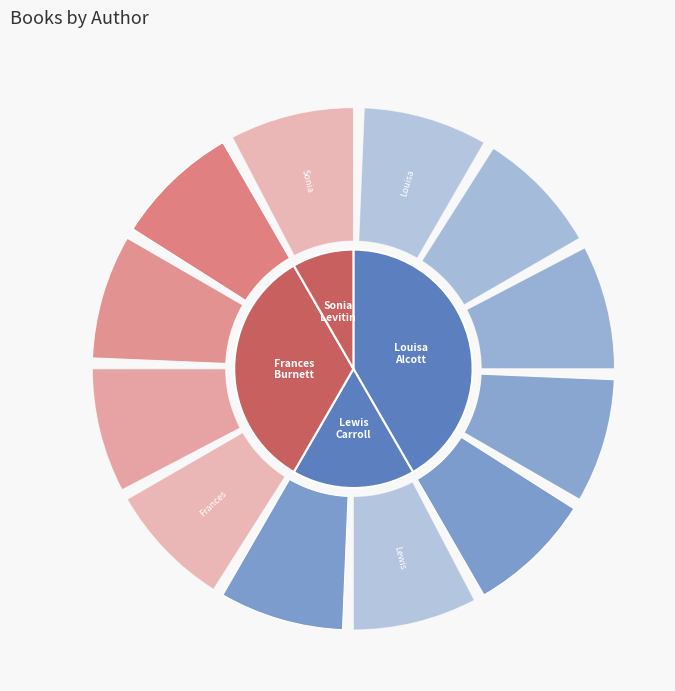

Is there any slice that represents more than half of the pie?

No